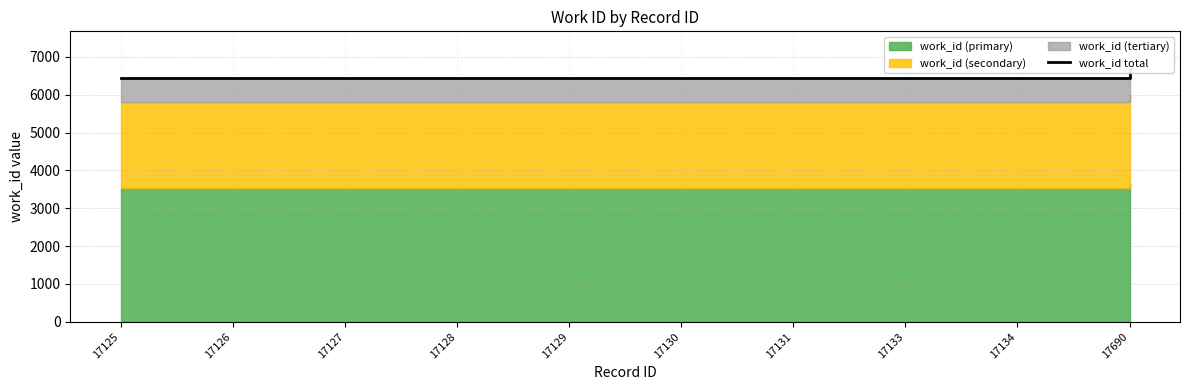

Which label corresponds to the largest value in the chart?

17690